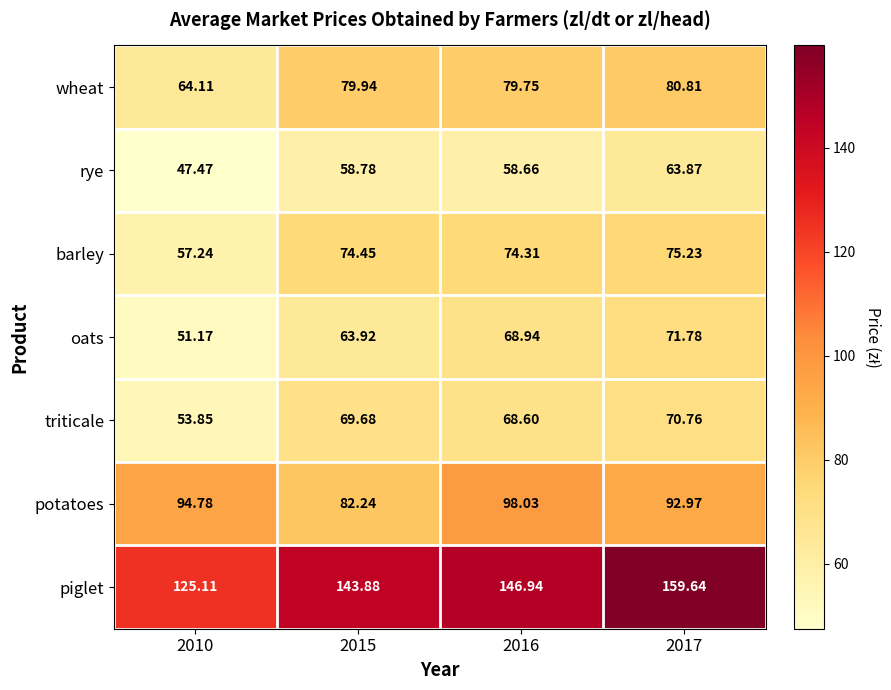

Is the value of potatoes at 2010 greater than the value of wheat at 2015?

Yes